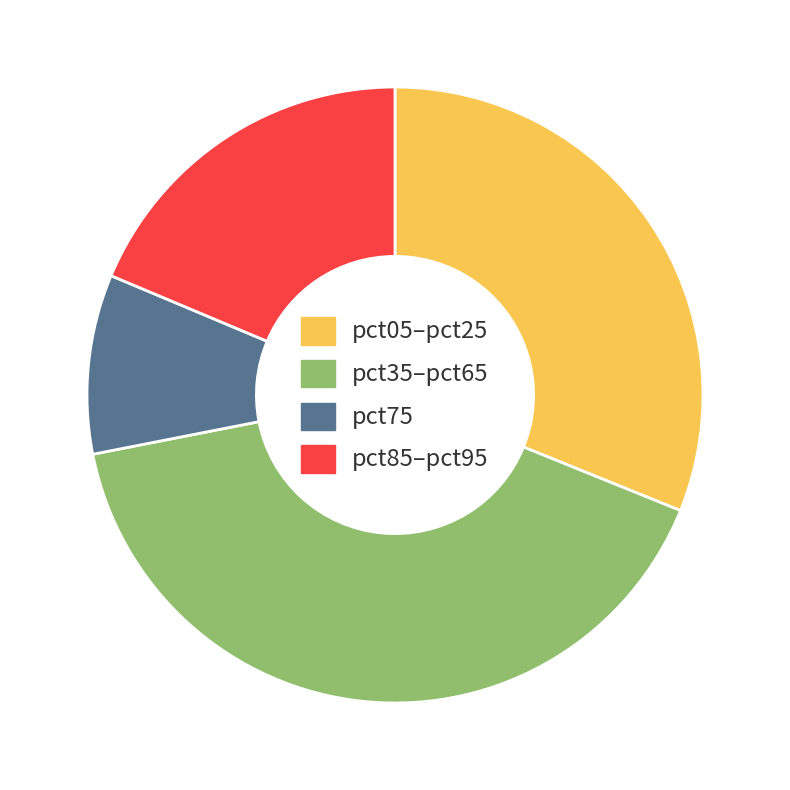

Rank the categories by value from highest to lowest.

pct35–pct65, pct05–pct25, pct85–pct95, pct75